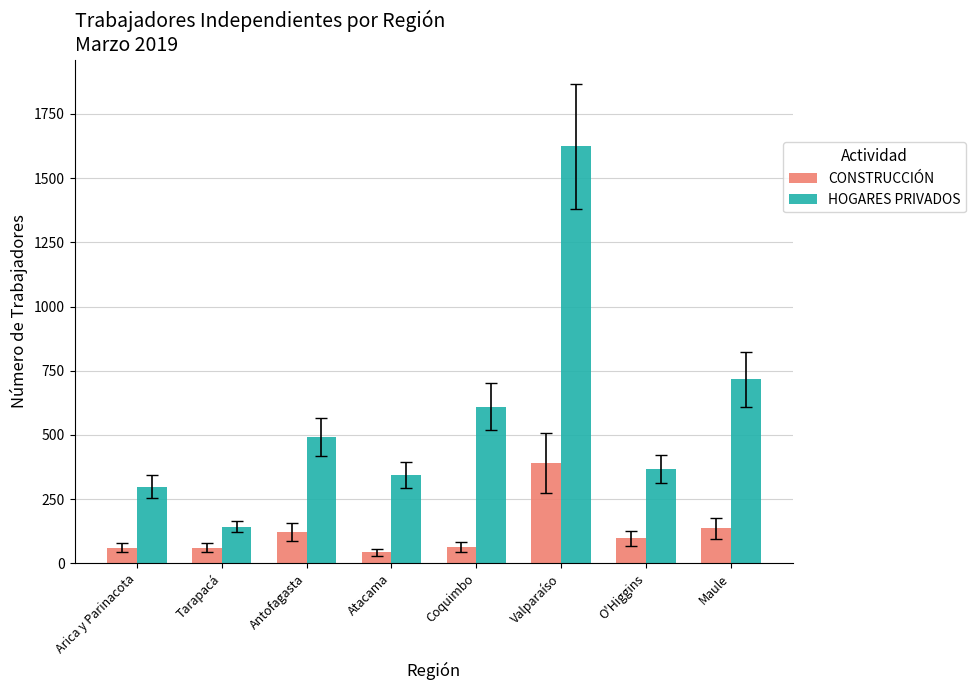

What is the difference between the maximum and minimum values in the HOGARES PRIVADOS series?

1482